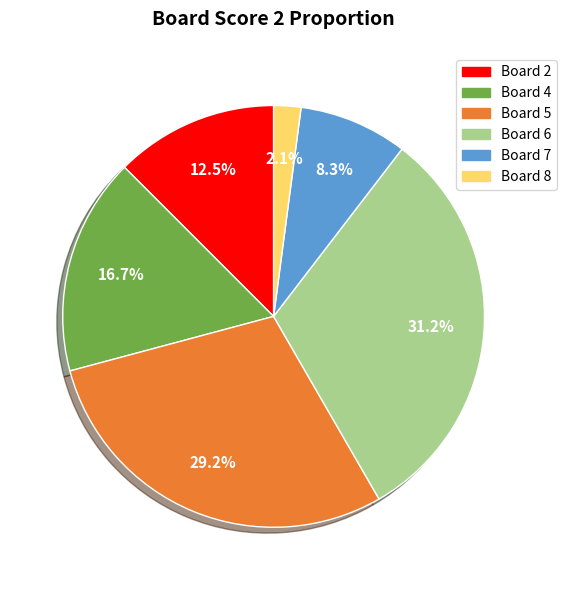

Does any single category account for the majority?

No